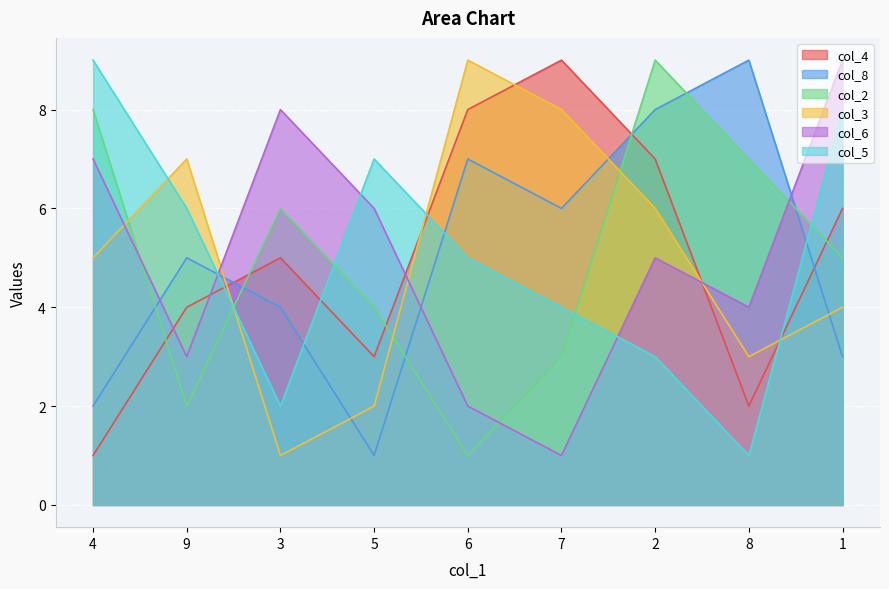

Where is col_5 nearest to the value 5?

6